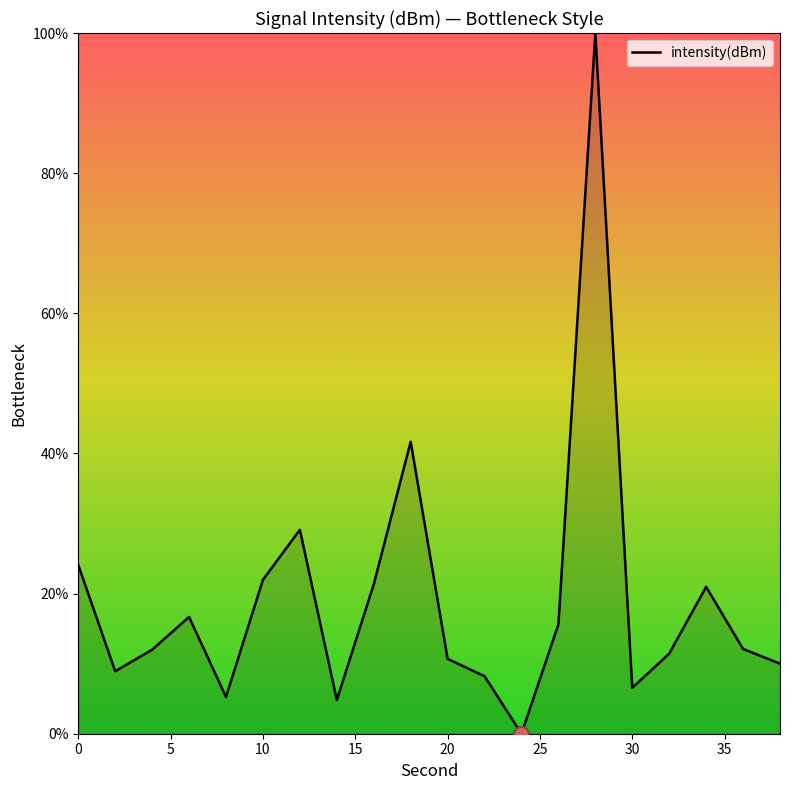

What is the difference between the maximum and minimum values?

100.0